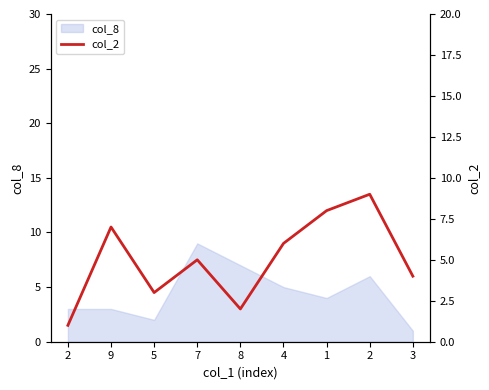

Count the number of categories in the chart.

9